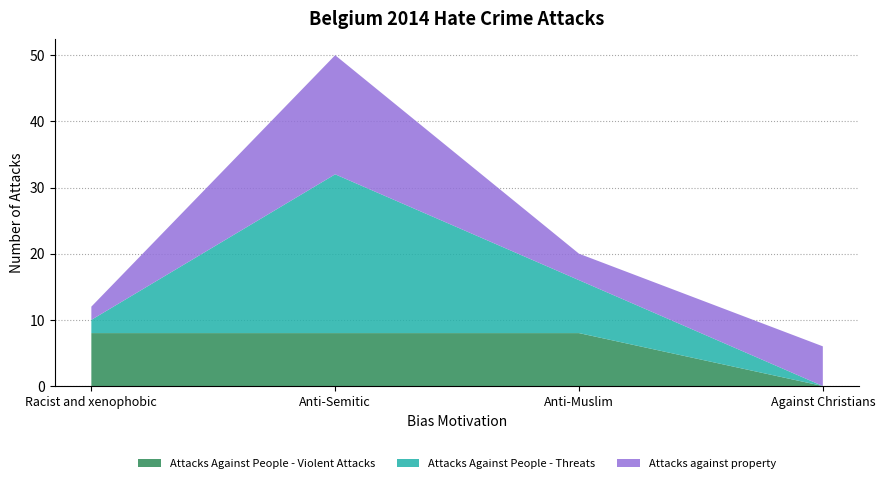

Reading right to left, extract all data points from this chart.

Attacks Against People - Violent Attacks: Against Christians=0	Anti-Muslim=8	Anti-Semitic=8	Racist and xenophobic=8
Attacks Against People - Threats: Against Christians=0	Anti-Muslim=8	Anti-Semitic=24	Racist and xenophobic=2
Attacks against property: Against Christians=6	Anti-Muslim=4	Anti-Semitic=18	Racist and xenophobic=2